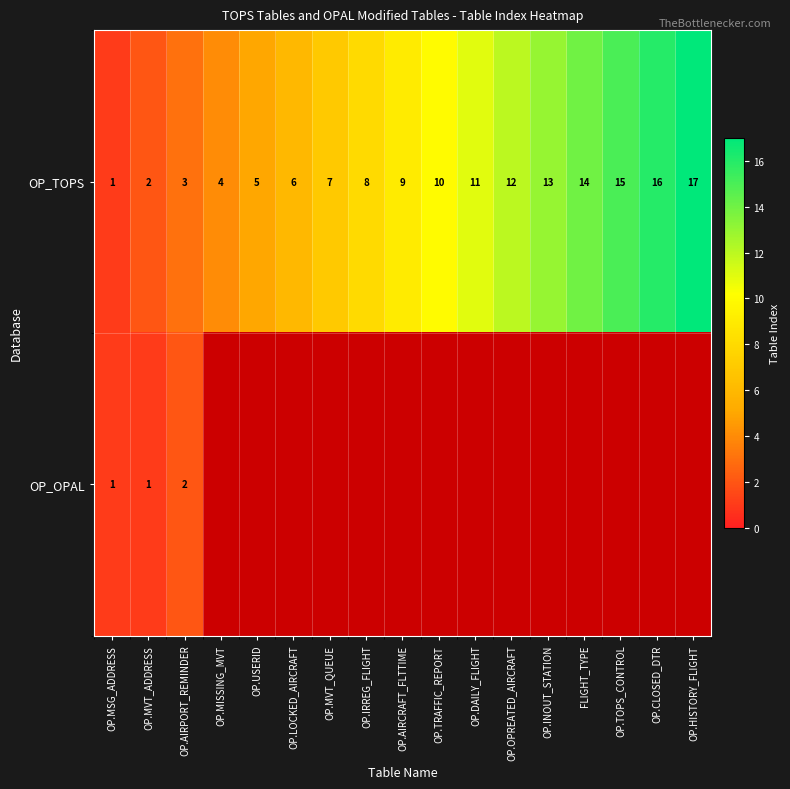

Where is OP_TOPS nearest to the value 9?

OP.AIRCRAFT_FLTTIME